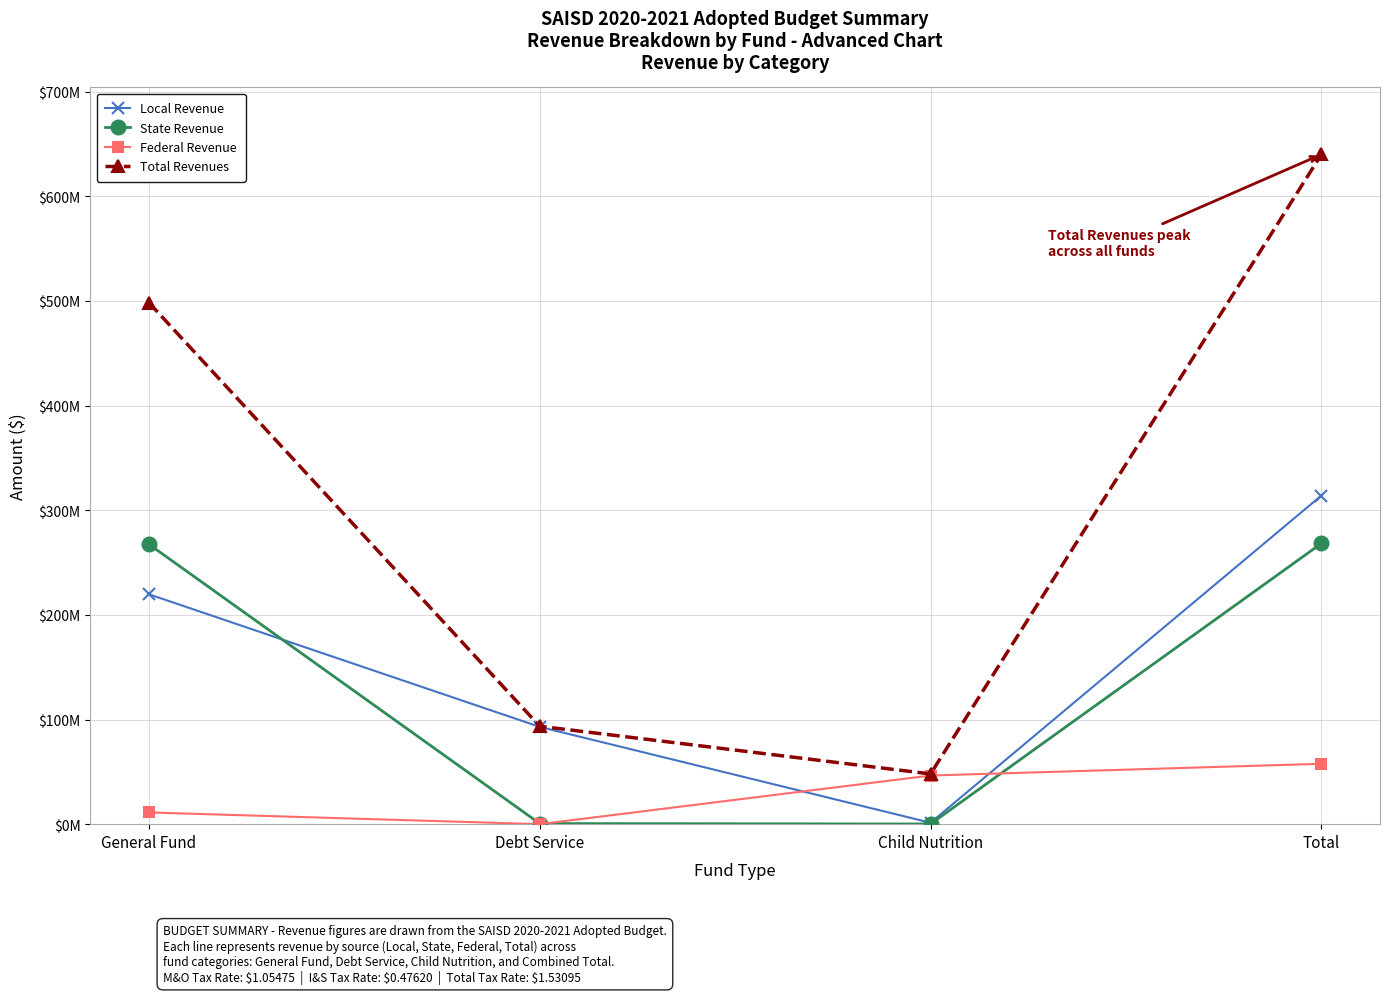

Where is Local Revenue nearest to the value 157696687?

General Fund